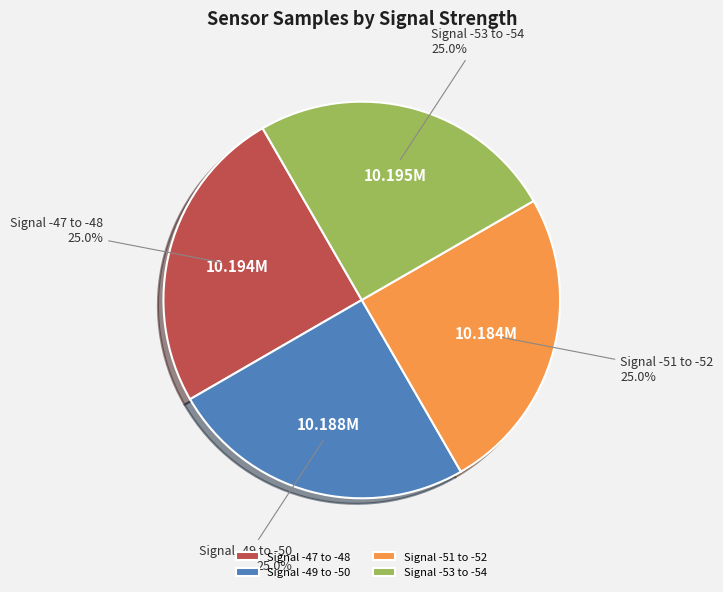

What percentage is NOT represented by Signal -51 to -52?

75.0%